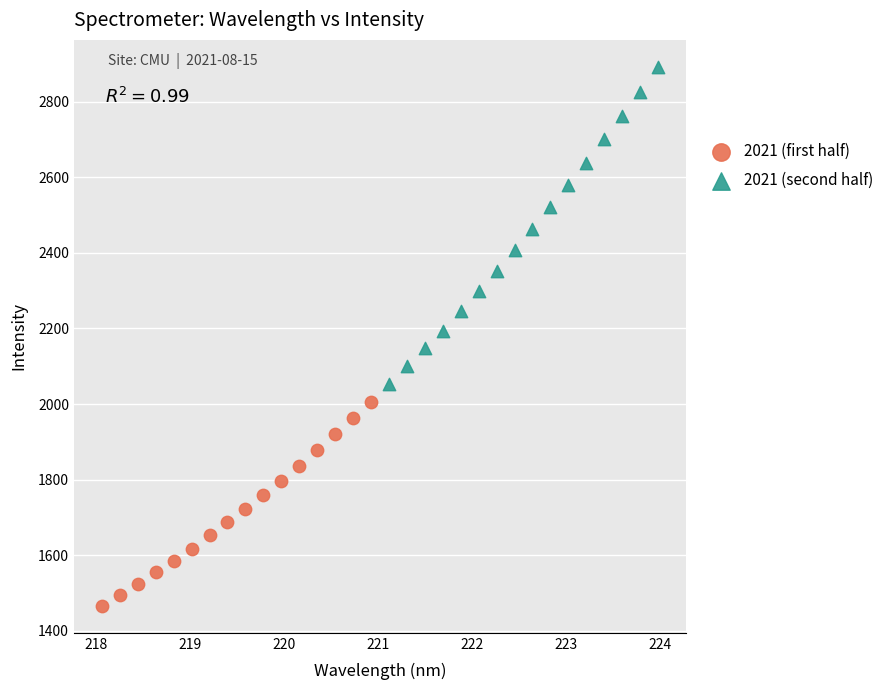

Which series reaches the minimum Y coordinate?

2021 (first half)